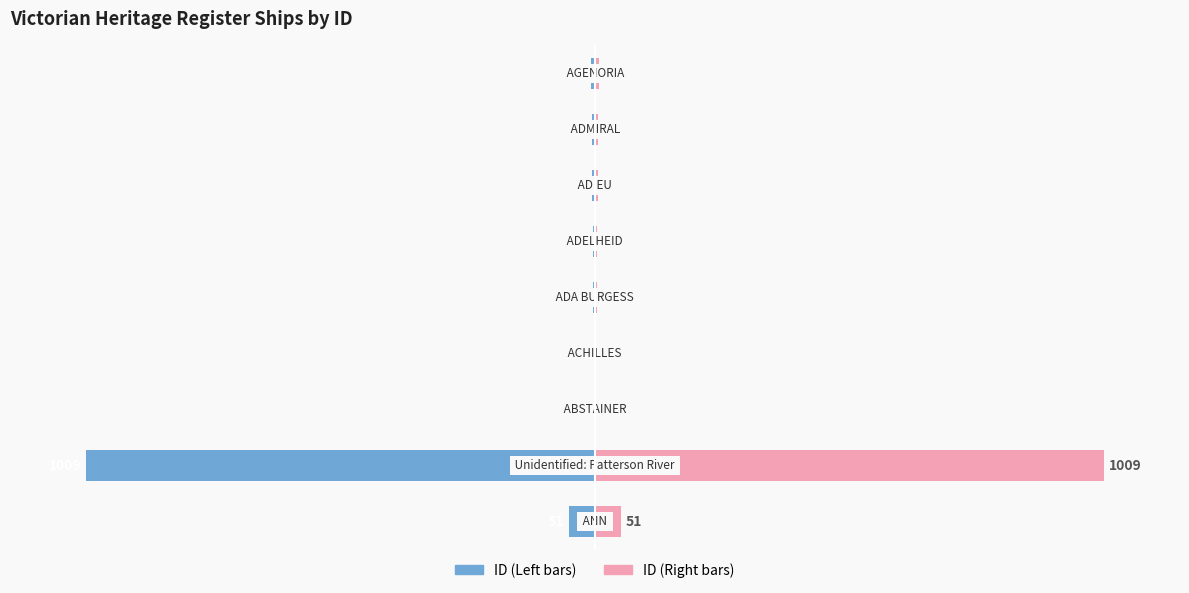

Rank the series by their average value, from highest to lowest.

ID (Right), ID (Left)